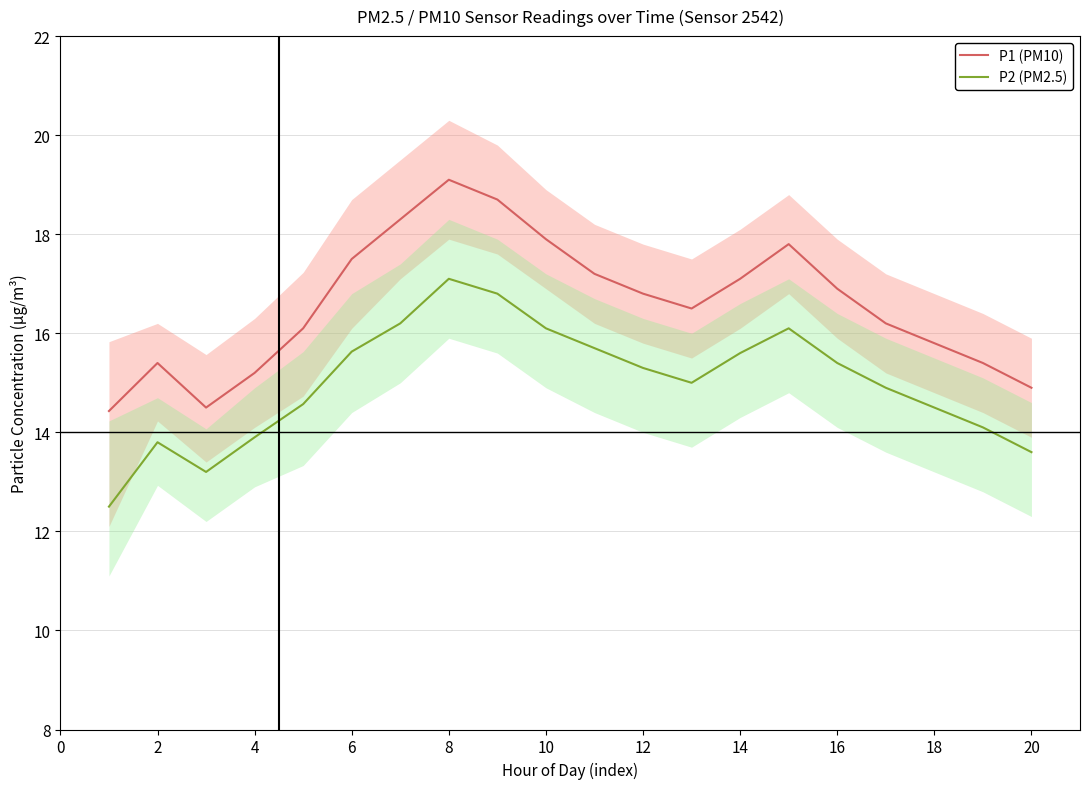

How many values in the P1 (PM10) series are below 16?

7